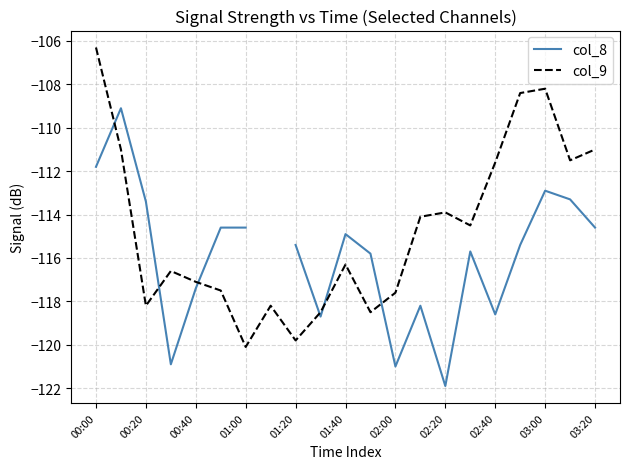

Which series has the largest range (max minus min)?

col_9